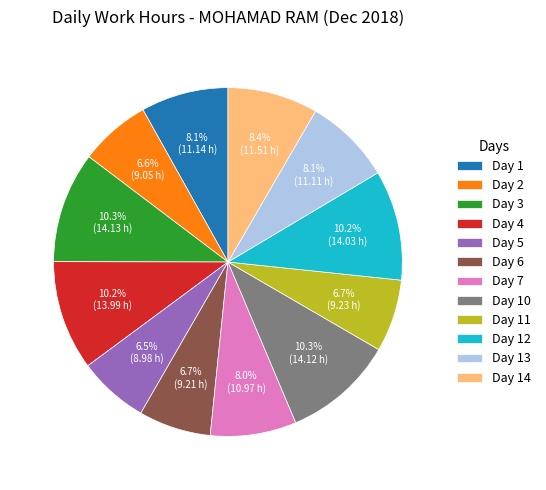

What is the ratio of the value at Day 1 to the value at Day 7?

1.0